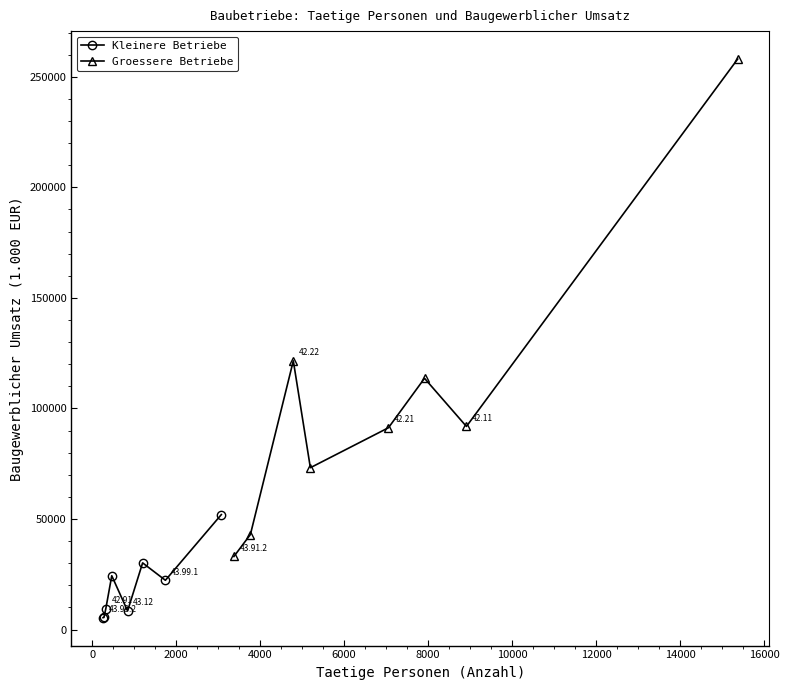

Which series has the widest spread of values?

Groessere Betriebe